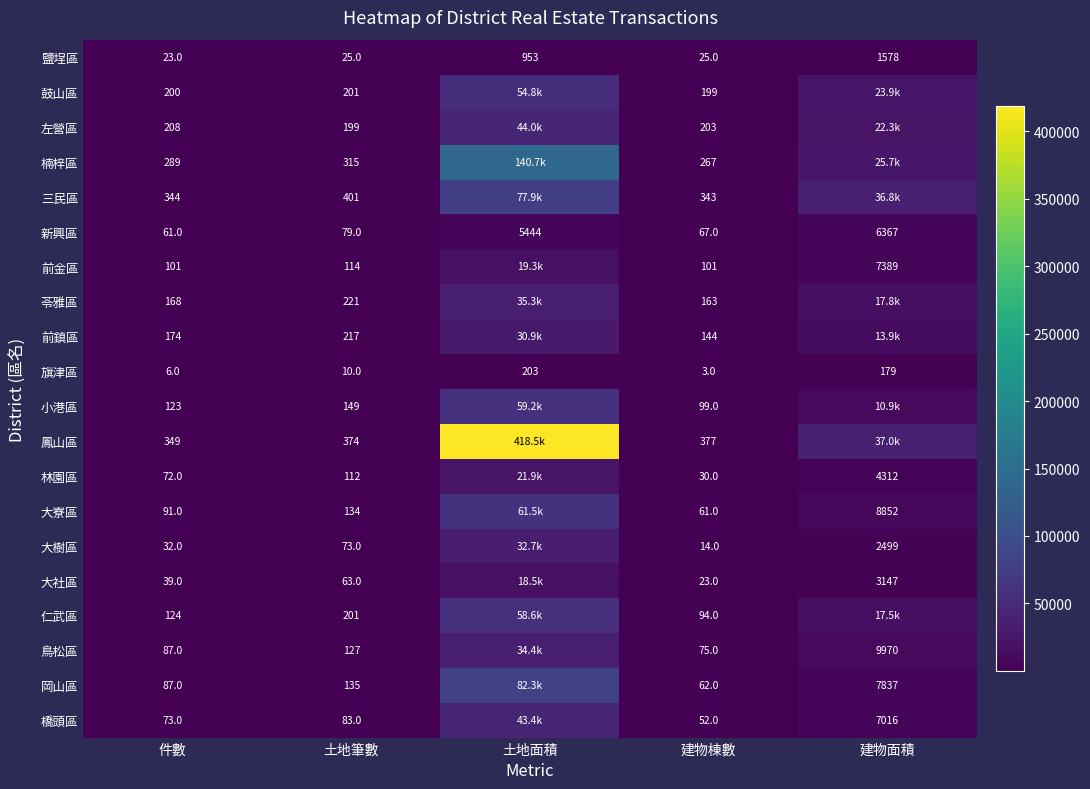

The 岡山區 series shows 70.8 at 土地筆數. True or false?

False